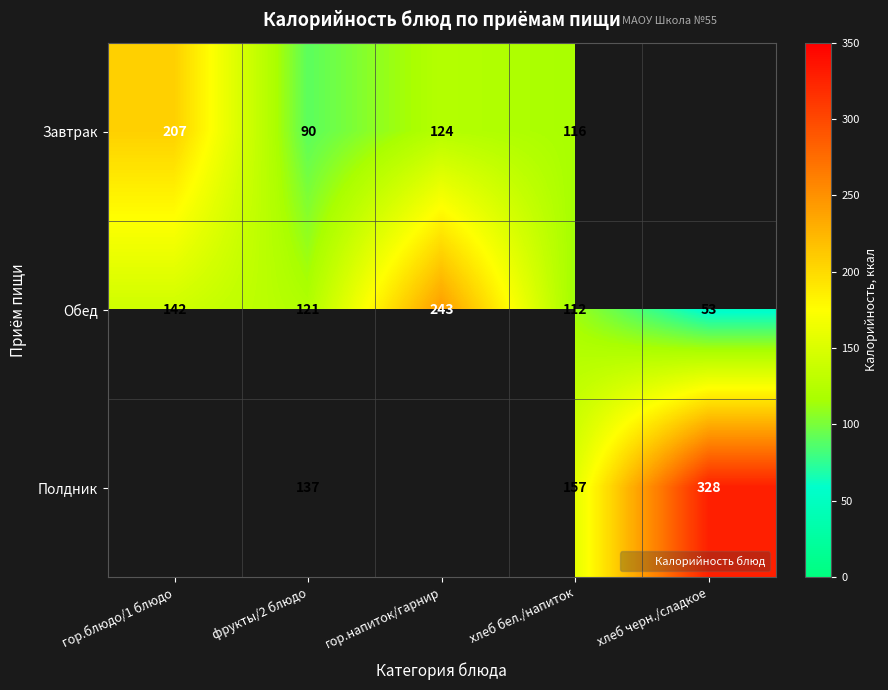

How many data points in Обед are less than 121?

2